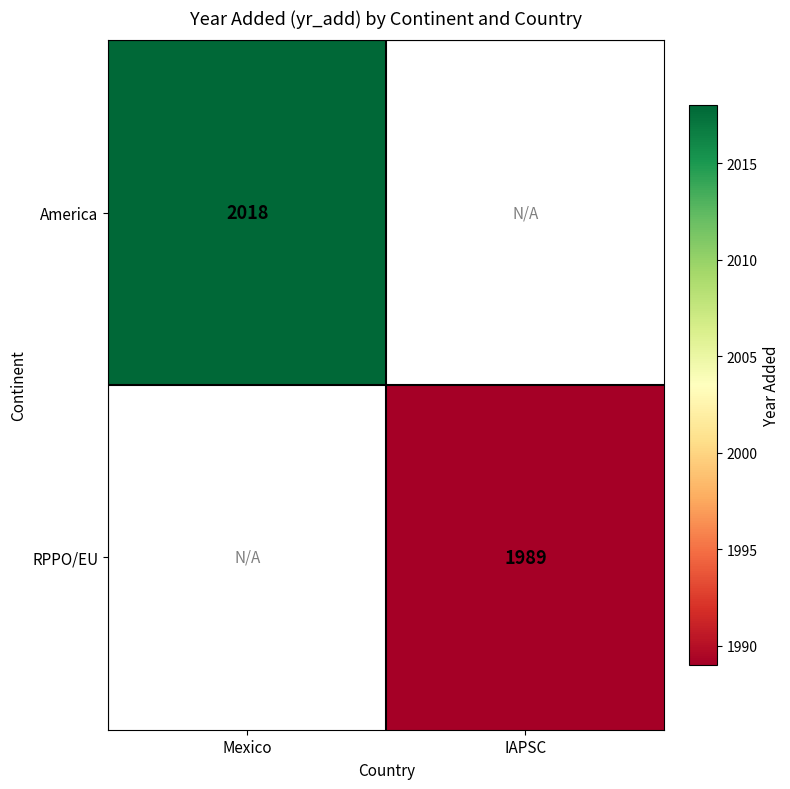

The value of RPPO/EU at IAPSC is 1989. True or false?

True